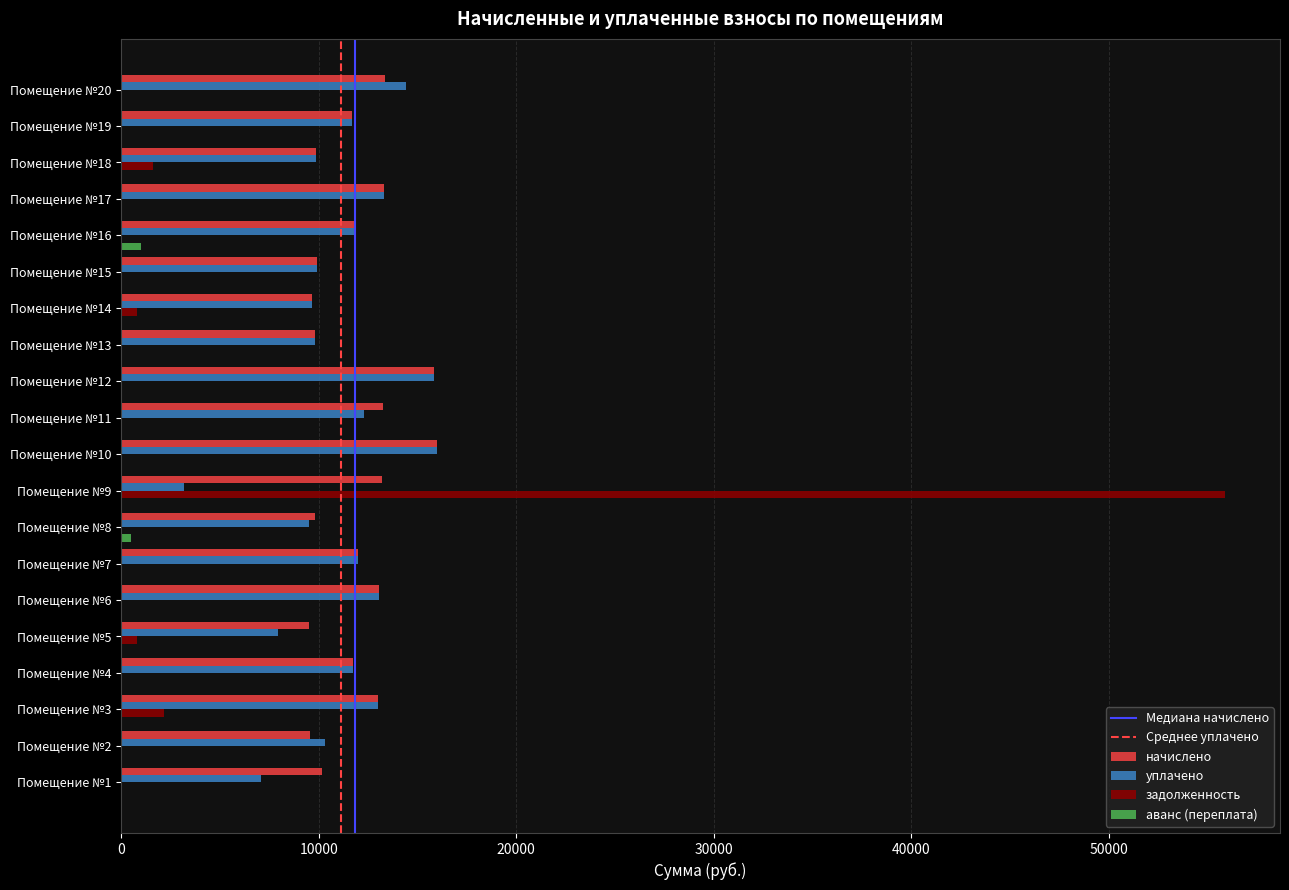

The value of задолженность at Помещение №13 is 21027.7. True or false?

False